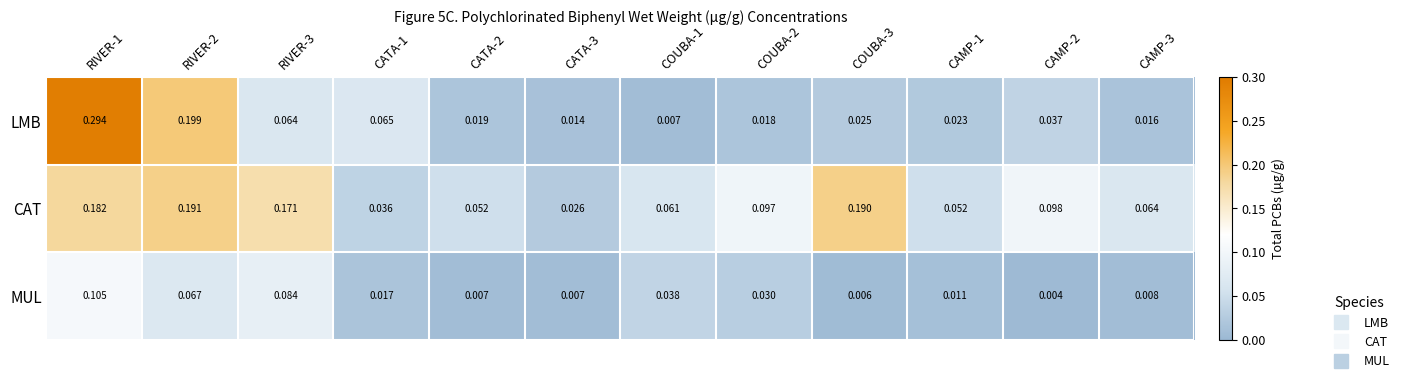

Between COUBA-2 and CAMP-1, which series saw the biggest shift?

CAT